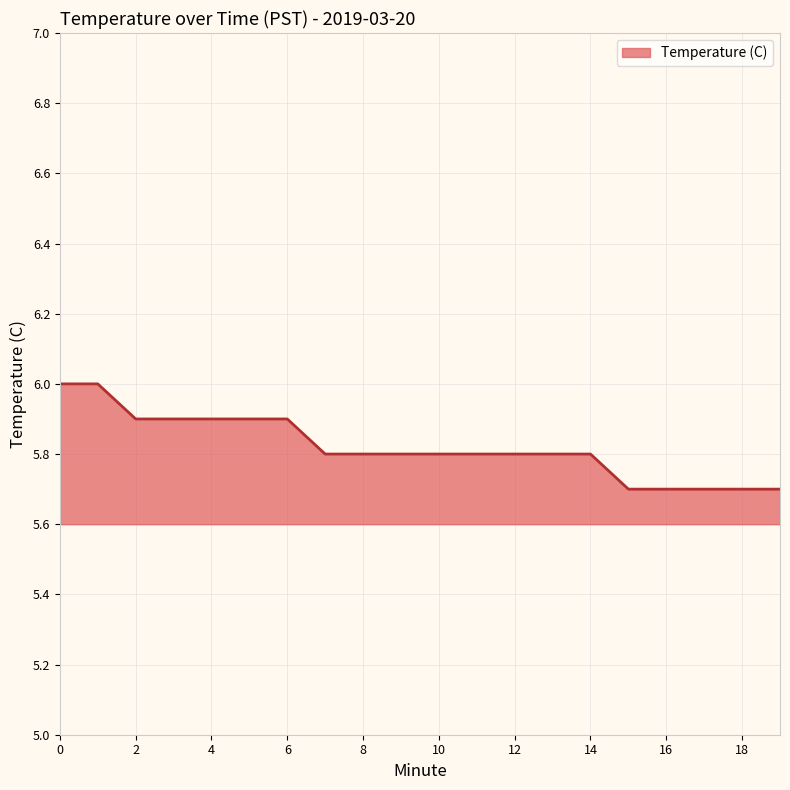

Count the values in the range 5 to 6.

20